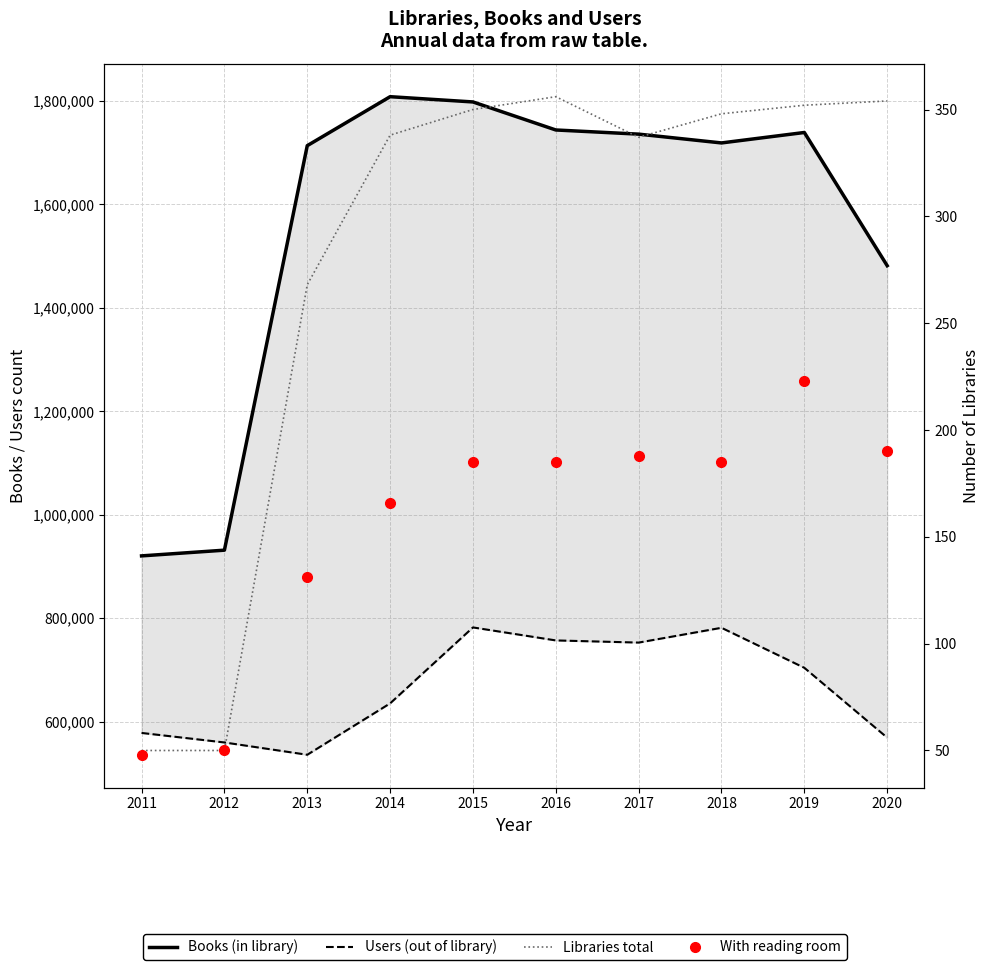

What is the average value of the Libraries total series?

280